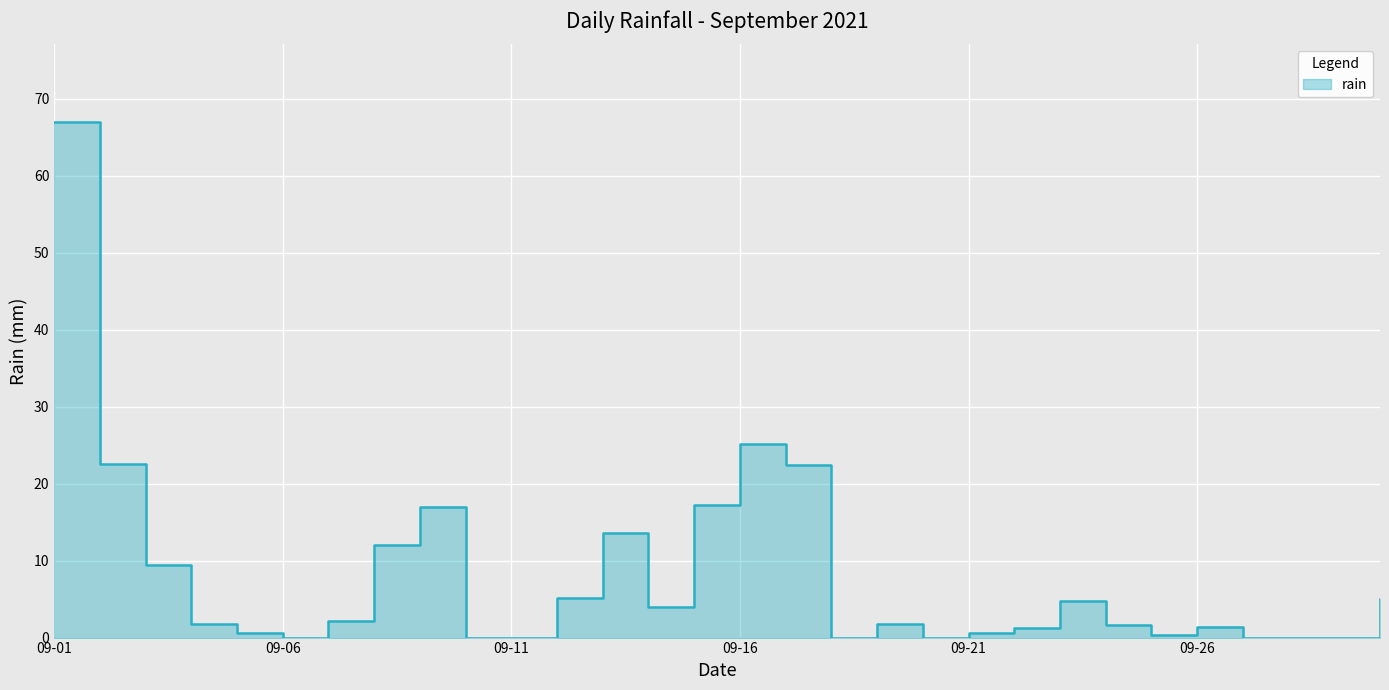

What is the sum of the values at 2021-09-11 and 2021-09-22?

1.2